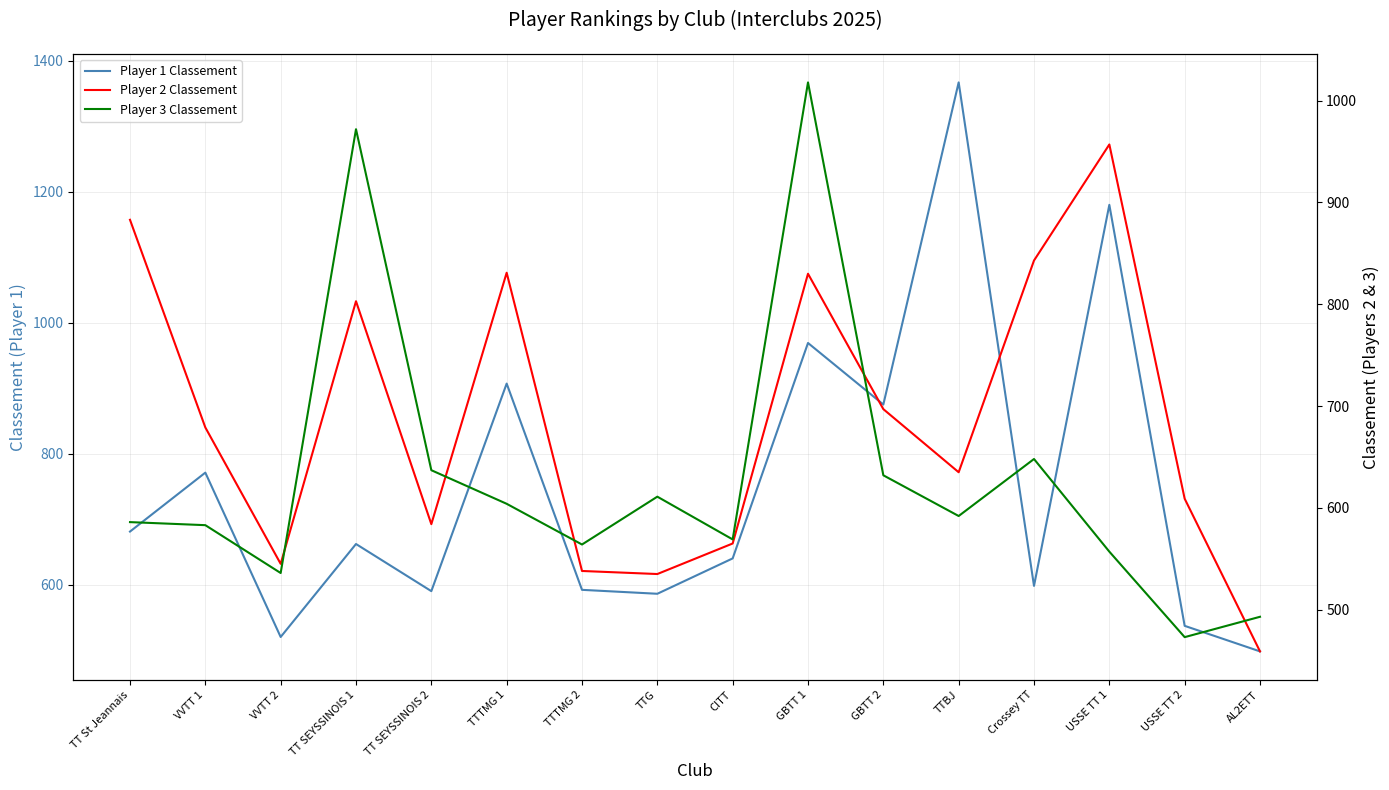

Is it true that Player 3 Classement equals 586 at TT St Jeannais?

True